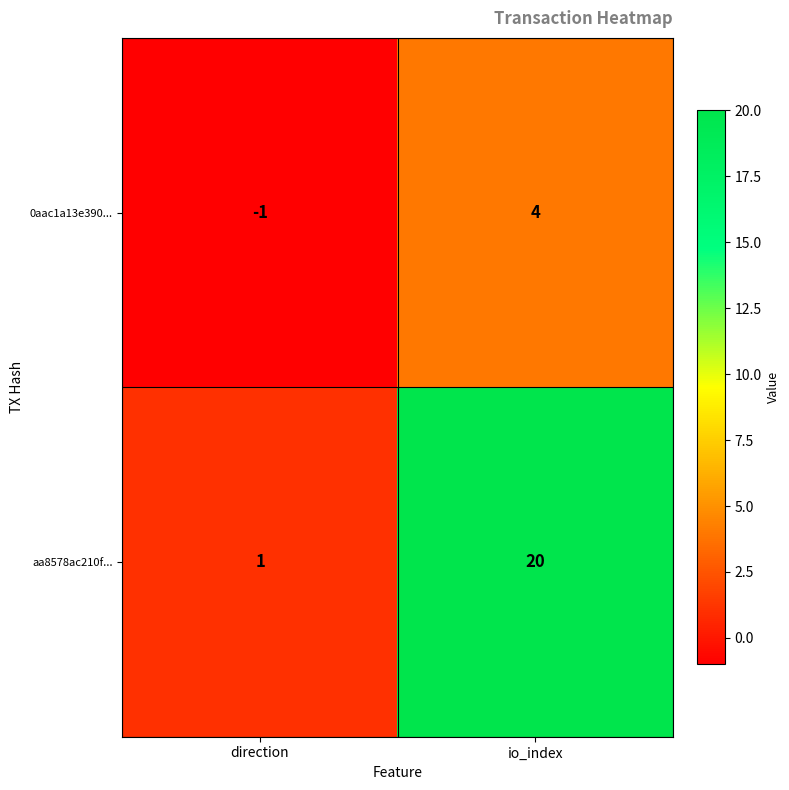

The aa8578ac210f... series shows 20 at io_index. True or false?

True